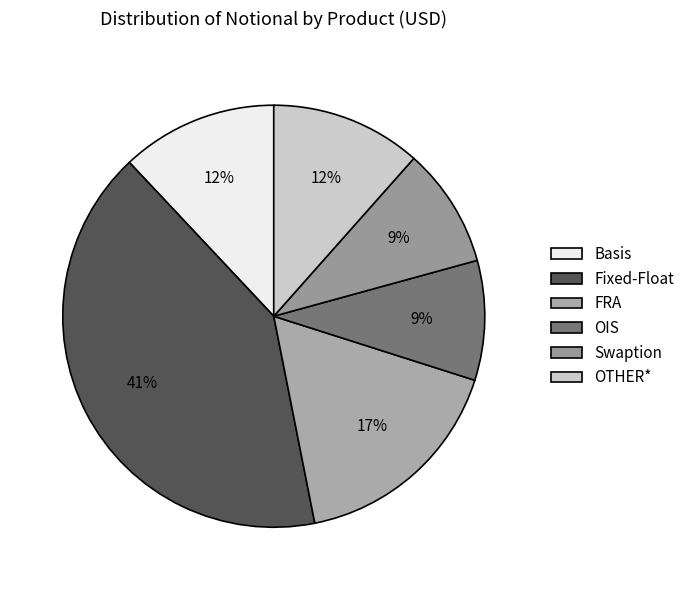

Is it true that OTHER* is 12% of the pie?

True